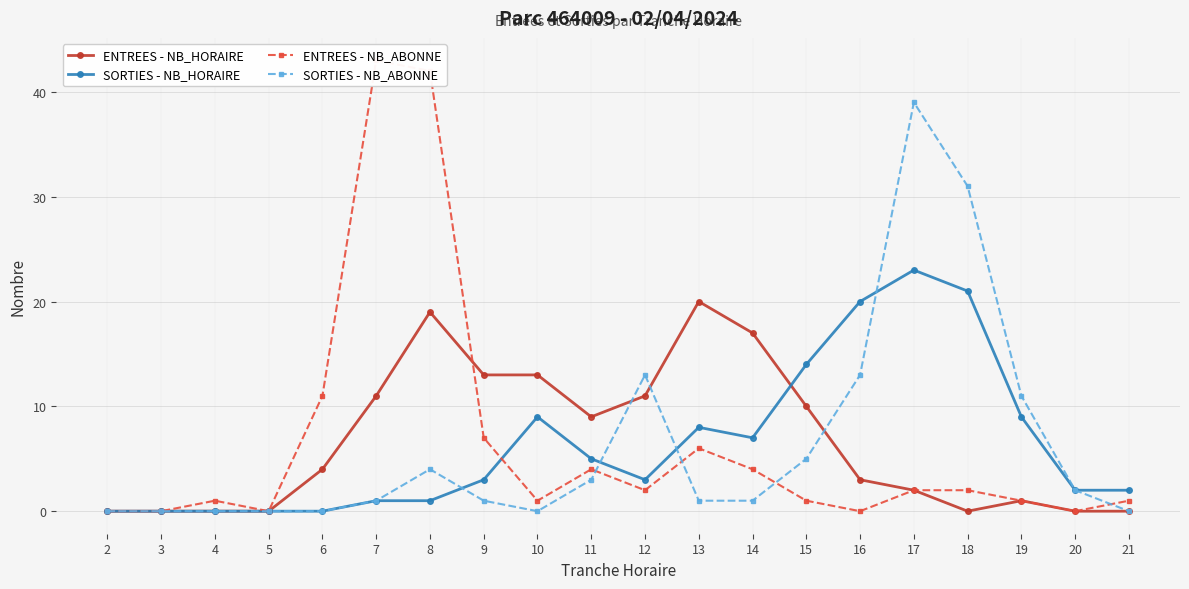

Reading right to left, transcribe all the data shown in this chart.

ENTREES - NB_HORAIRE: 0	0	1	0	2	3	10	17	20	11	9	13	13	19	11	4	0	0	0	0
SORTIES - NB_HORAIRE: 2	2	9	21	23	20	14	7	8	3	5	9	3	1	1	0	0	0	0	0
ENTREES - NB_ABONNE: 1	0	1	2	2	0	1	4	6	2	4	1	7	42	43	11	0	1	0	0
SORTIES - NB_ABONNE: 0	2	11	31	39	13	5	1	1	13	3	0	1	4	1	0	0	0	0	0